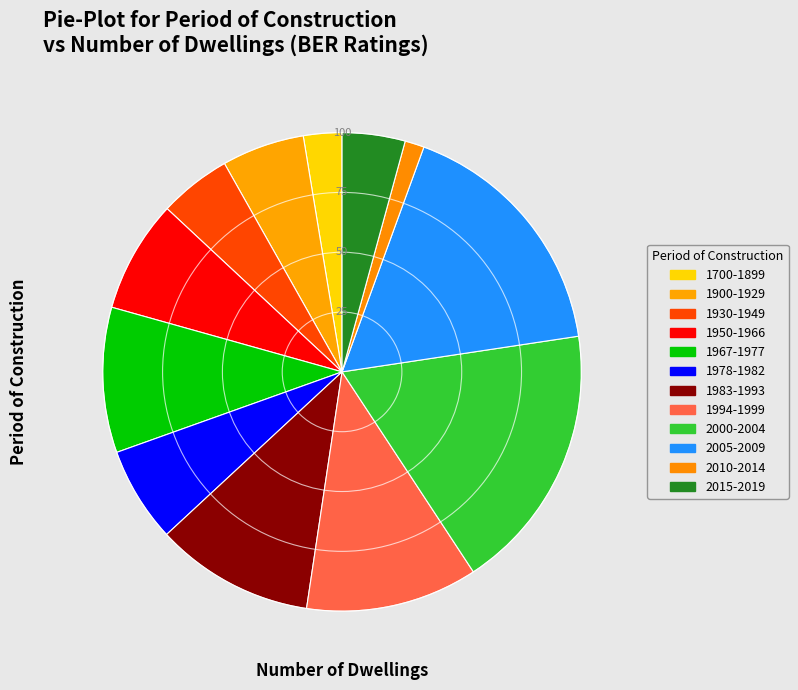

What is the change in value from 1930-1949 to 2005-2009?

+101816